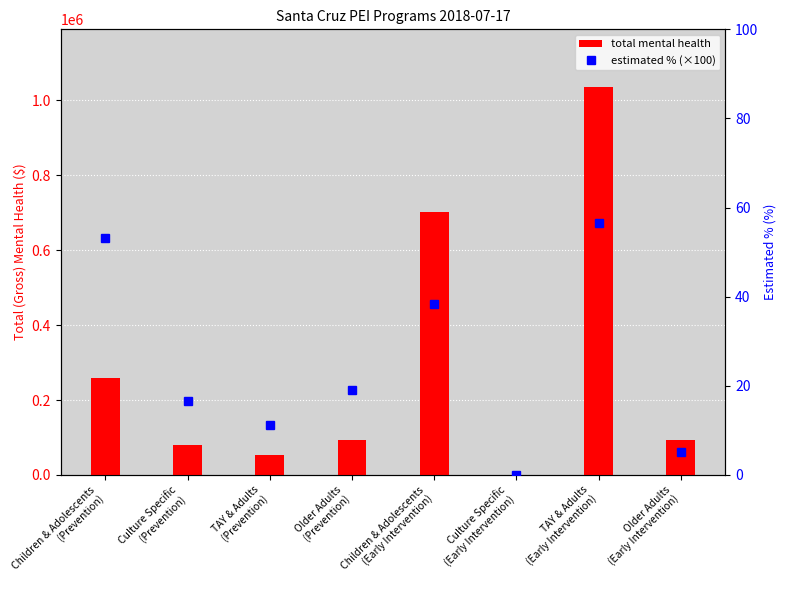

What is the maximum value shown in the chart?

1034389.4